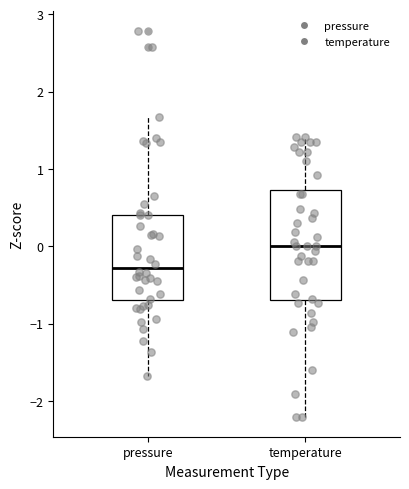

Where does the median line of the box for pressure sit on the y-axis? The values are not printed on the chart, so give them approximately, as read against the axis.

-0.3